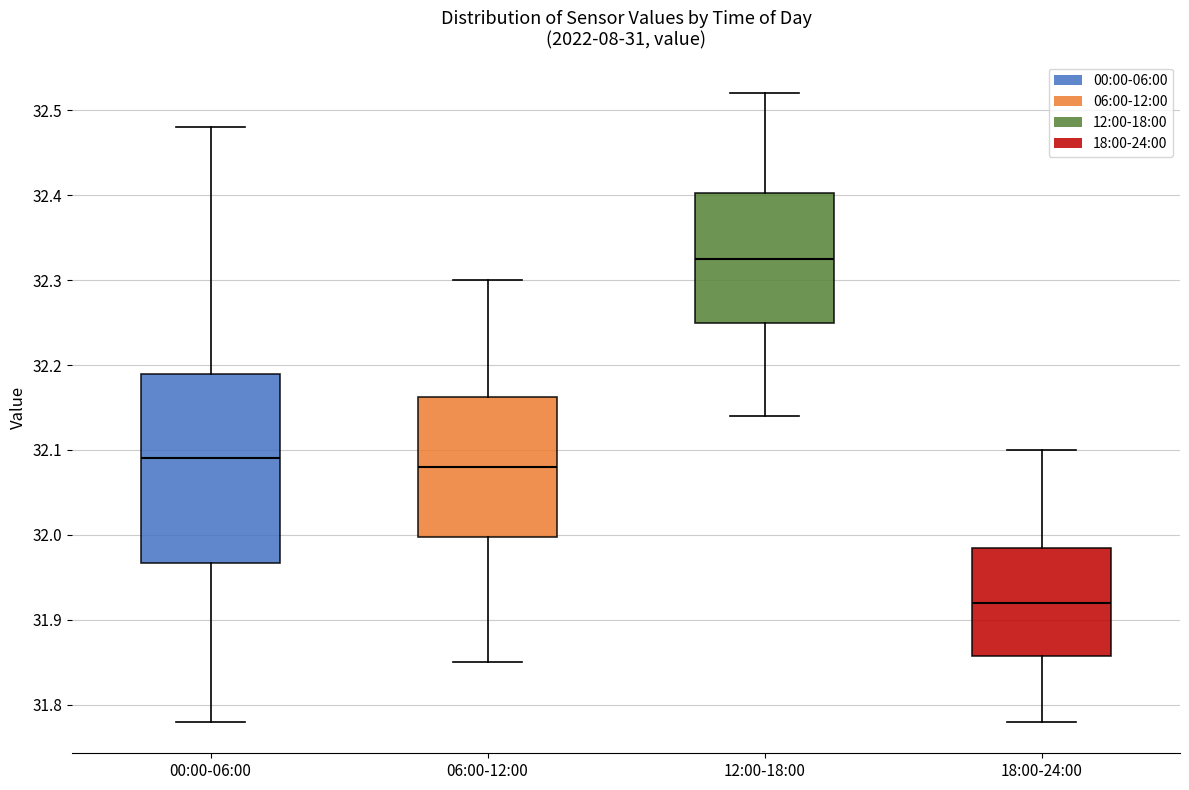

Which box's median line is the highest?

12:00-18:00